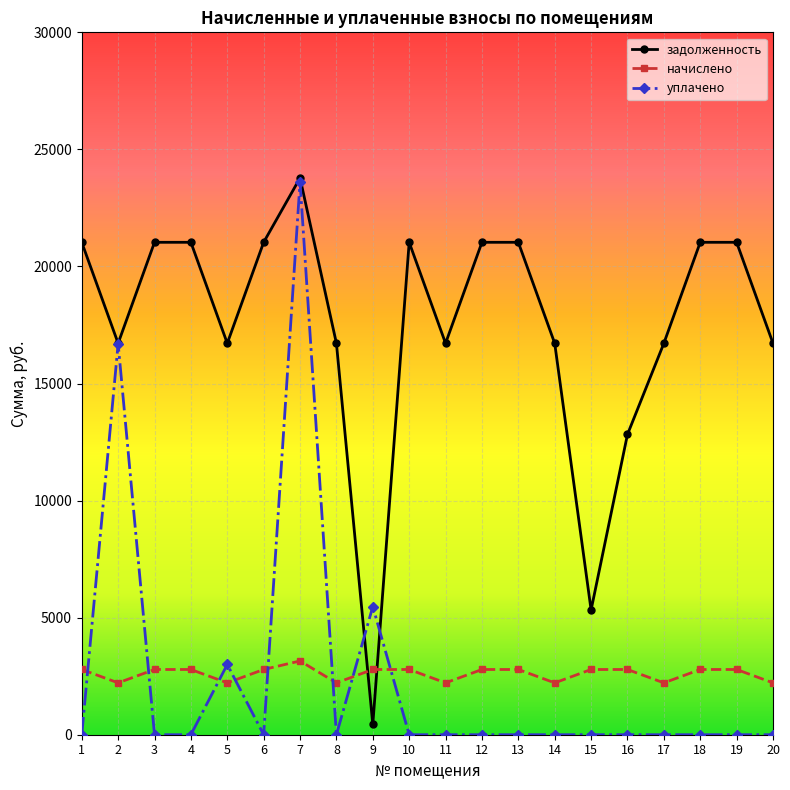

Reading right to left, list all the values displayed in this chart.

задолженность: 20=16717.7	19=21031.9	18=21031.9	17=16717.7	16=12825.5	15=5327.9	14=16717.7	13=21031.9	12=21031.9	11=16717.7	10=21031.9	9=442.3	8=16717.7	7=23779.7	6=21031.9	5=16717.7	4=21031.9	3=21031.9	2=16717.7	1=21031.9
начислено: 20=2214.7	19=2786.2	18=2786.2	17=2214.7	16=2786.2	15=2786.2	14=2214.7	13=2786.2	12=2786.2	11=2214.7	10=2786.2	9=2786.2	8=2214.7	7=3150.2	6=2786.2	5=2214.7	4=2786.2	3=2786.2	2=2214.7	1=2786.2
уплачено: 20=0.0	19=0.0	18=0.0	17=0.0	16=0.0	15=0.0	14=0.0	13=0.0	12=0.0	11=0.0	10=0.0	9=5473.2	8=0.0	7=23614.2	6=0.0	5=3000.0	4=0.0	3=0.0	2=16697.5	1=0.0